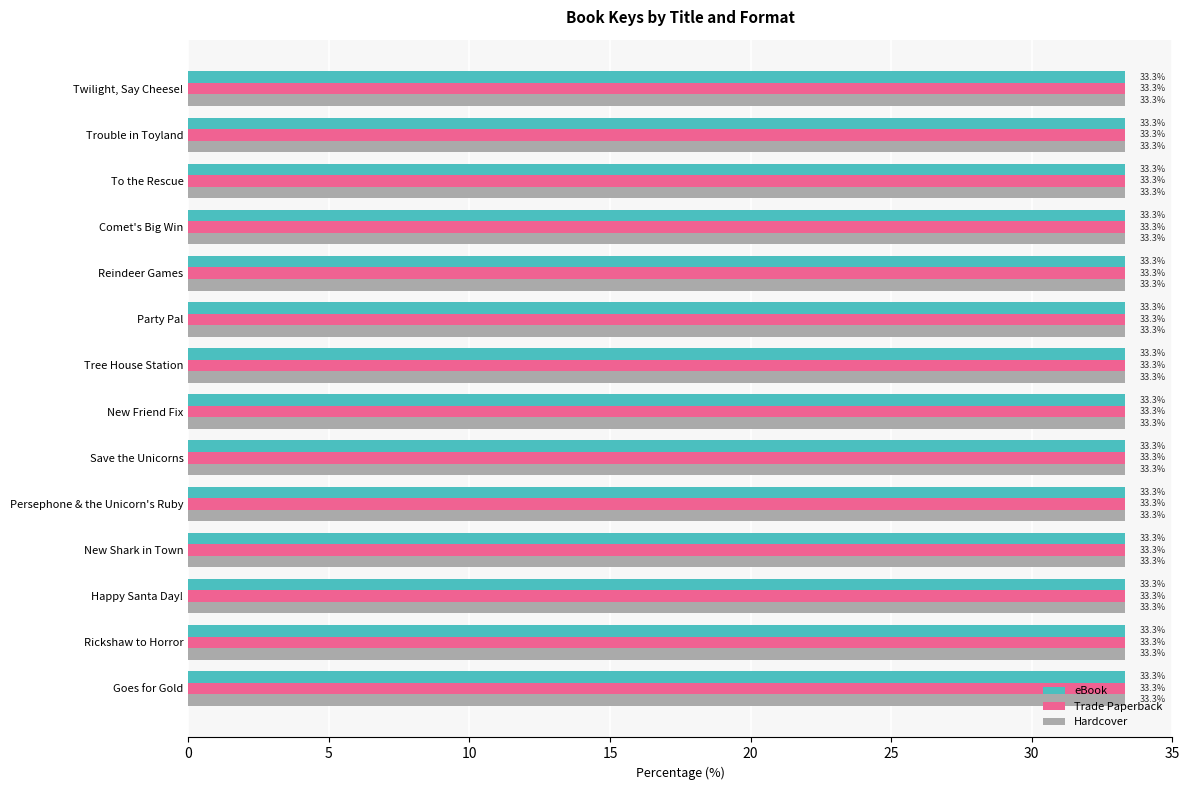

At To the Rescue, list the series in order from smallest to largest.

eBook, Trade Paperback, Hardcover